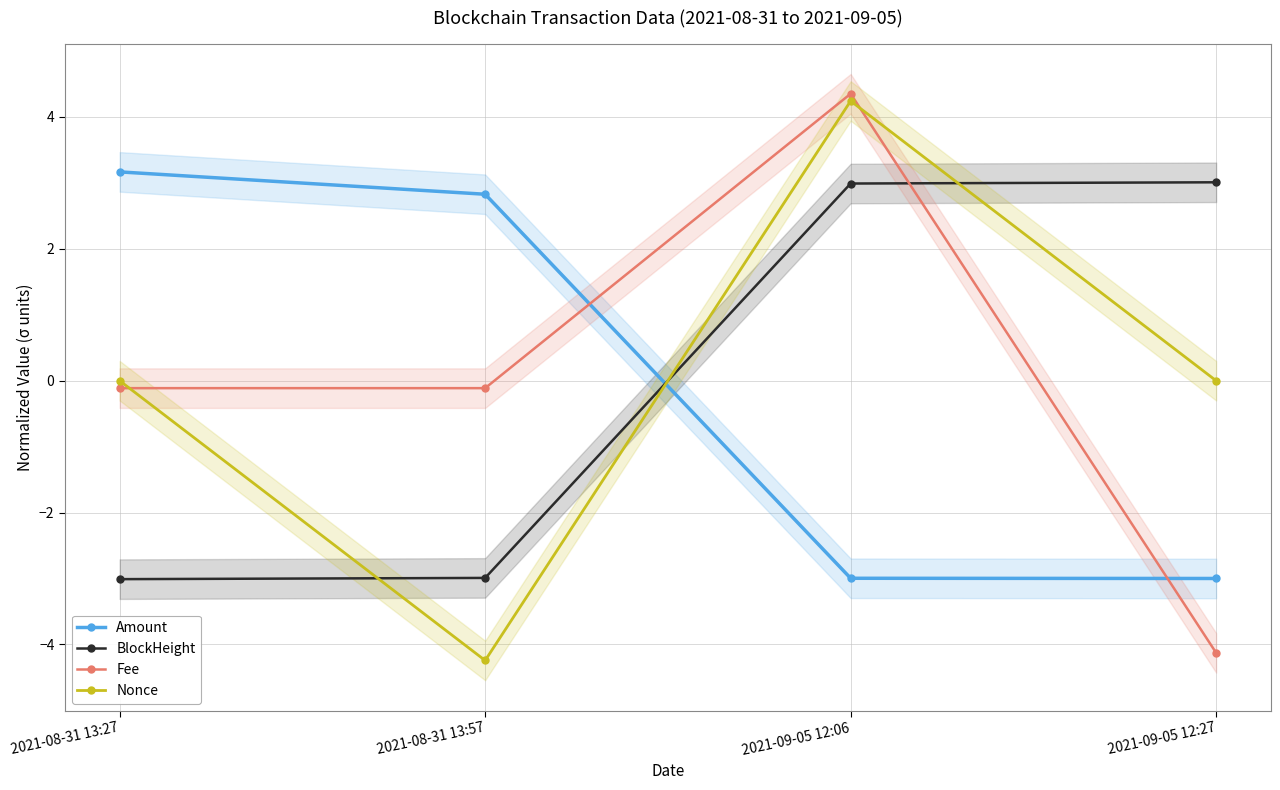

What is the highest value of the BlockHeight series?

3.0